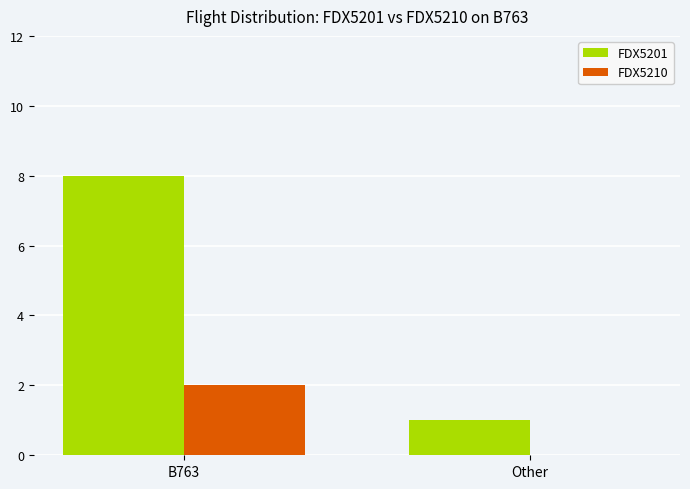

Which series changed the most between B763 and Other?

FDX5201